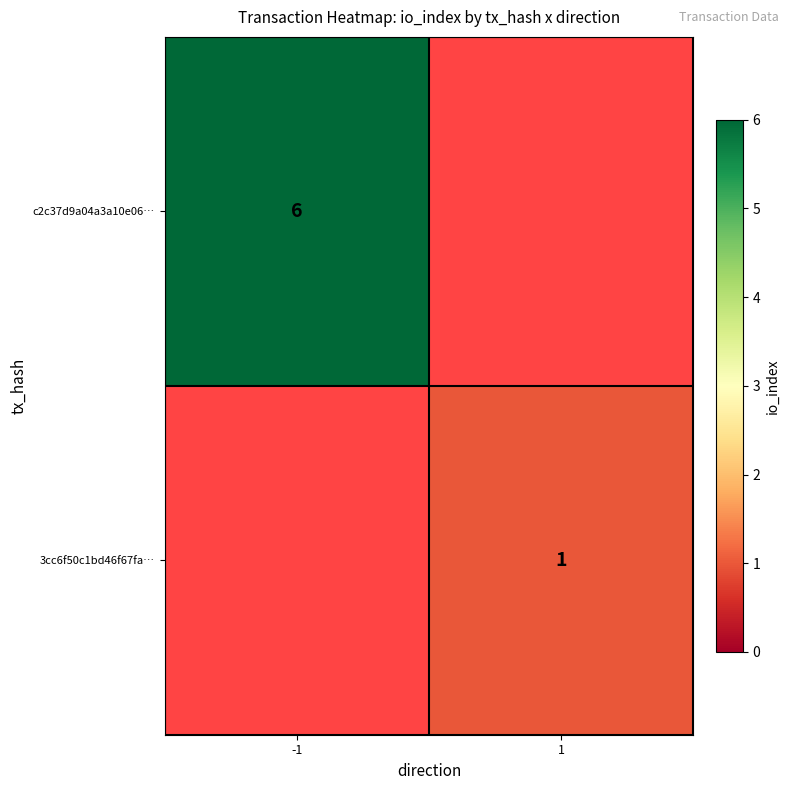

Which label corresponds to the smallest value in the chart?

1